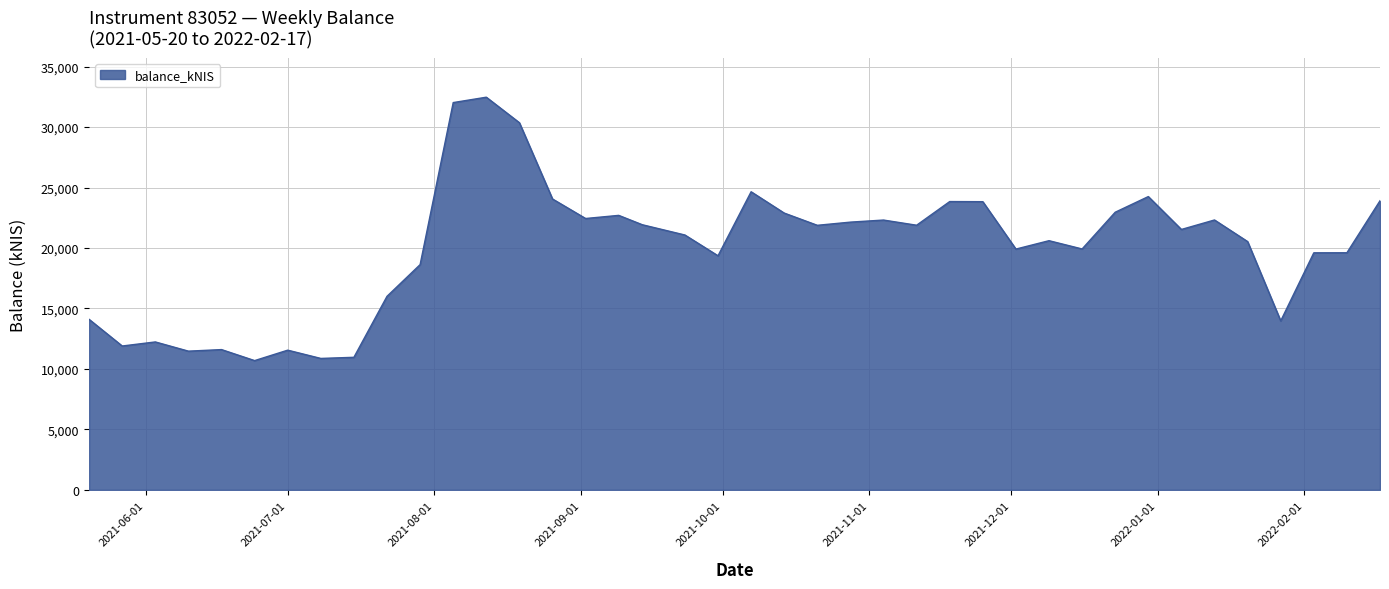

What is the minimum value shown in the chart?

10686.7